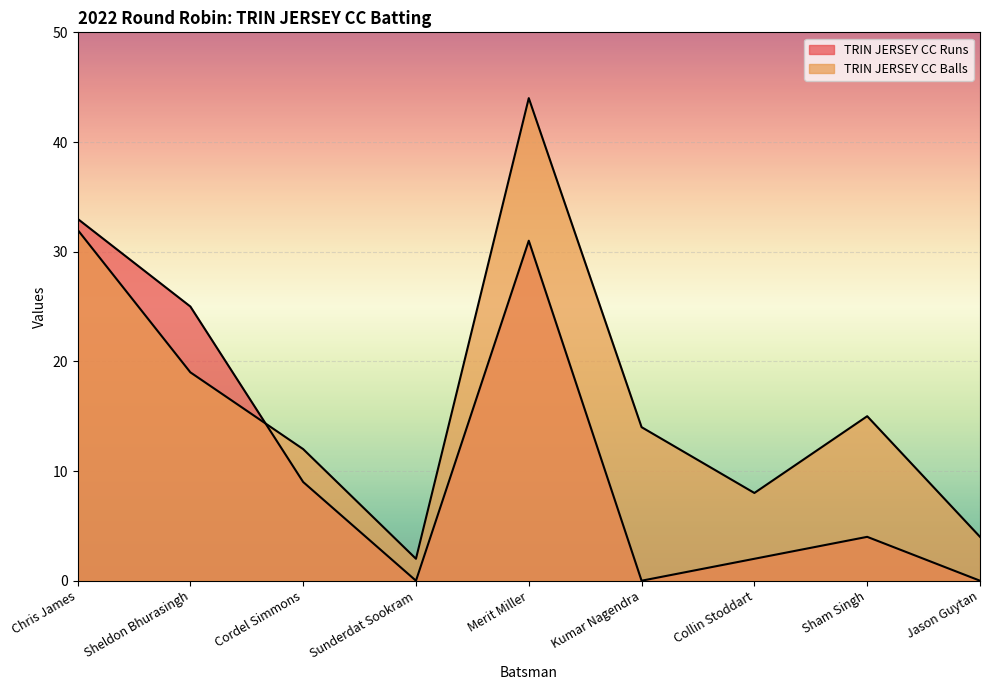

What is the greatest value displayed?

44